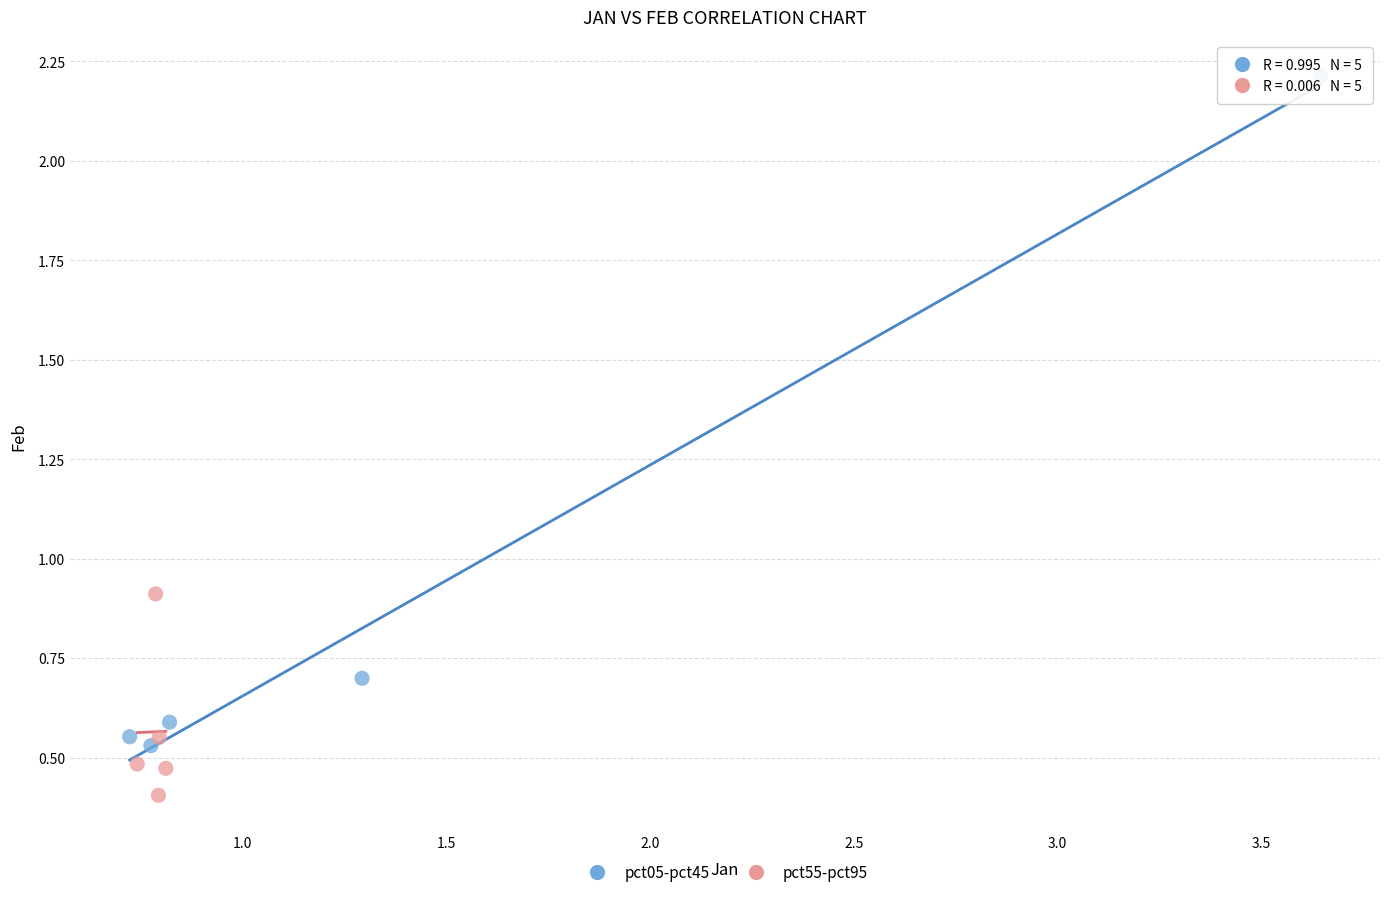

Which series reaches the minimum Y coordinate?

pct55-pct95